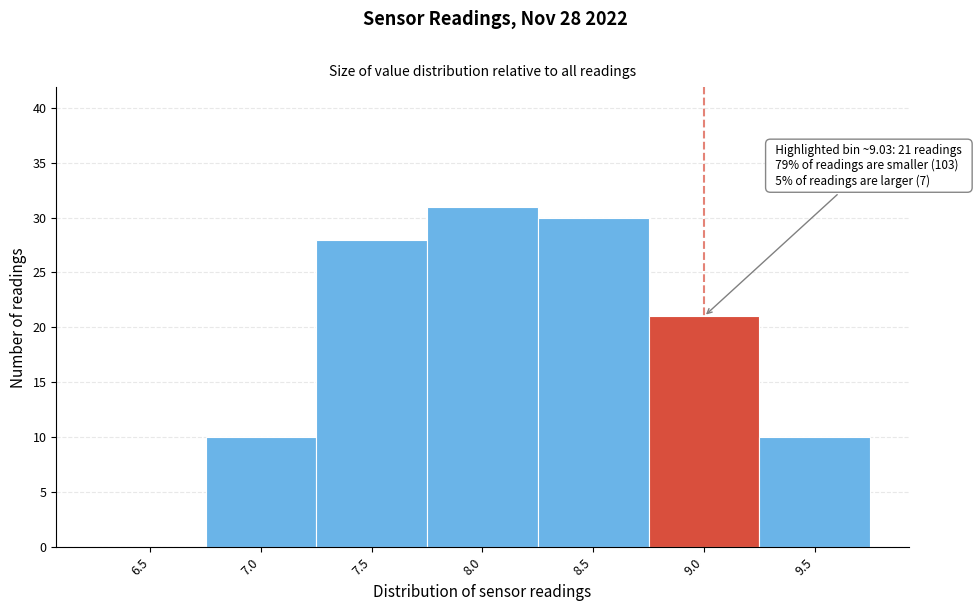

Reading left to right, what are all the values shown in this chart?

6.5=0	7.0=10	7.5=28	8.0=31	8.5=30	9.0=21	9.5=10